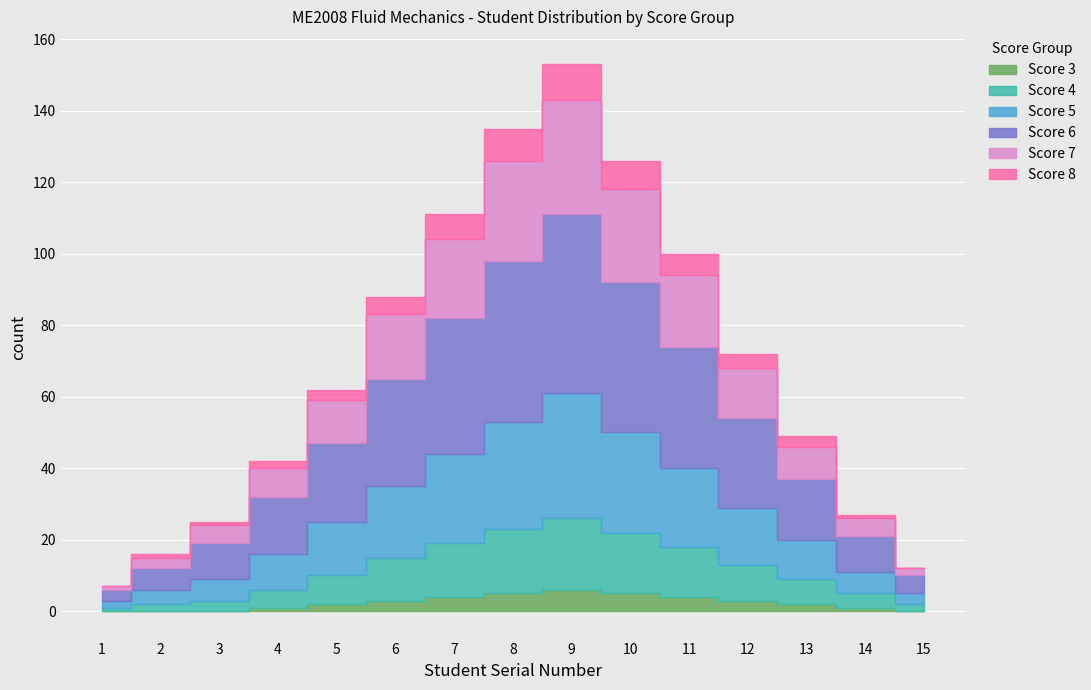

Which series has the largest total across all categories?

Score 6